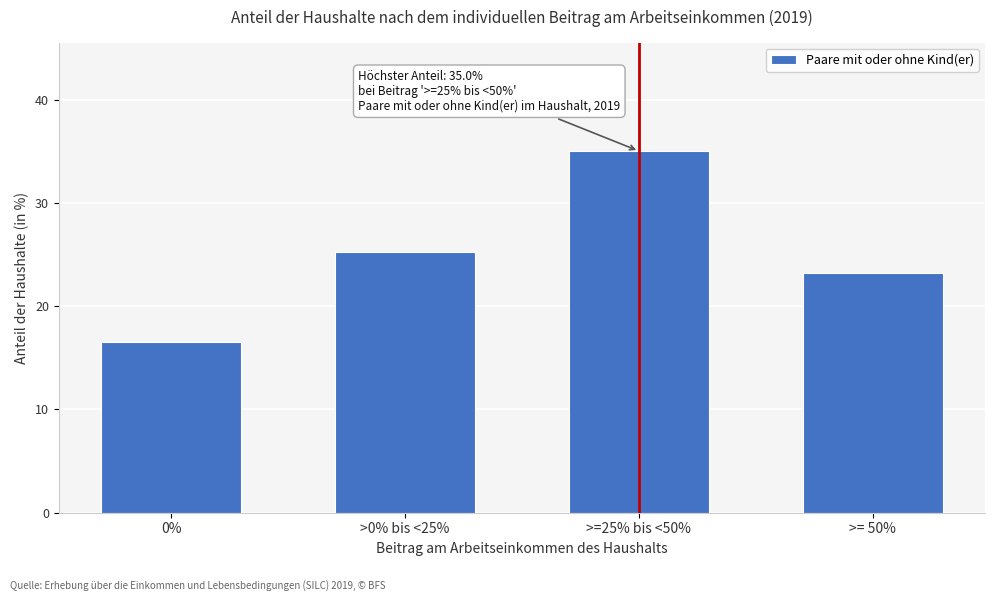

Reading left to right, transcribe all the data shown in this chart.

16.5	25.3	35.0	23.2